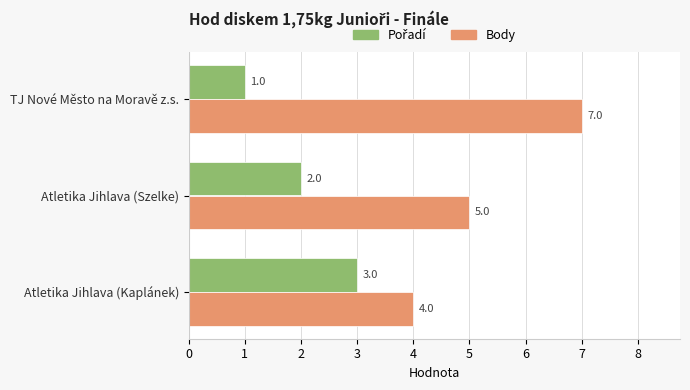

Count the Body values in the range 4 to 7.

3